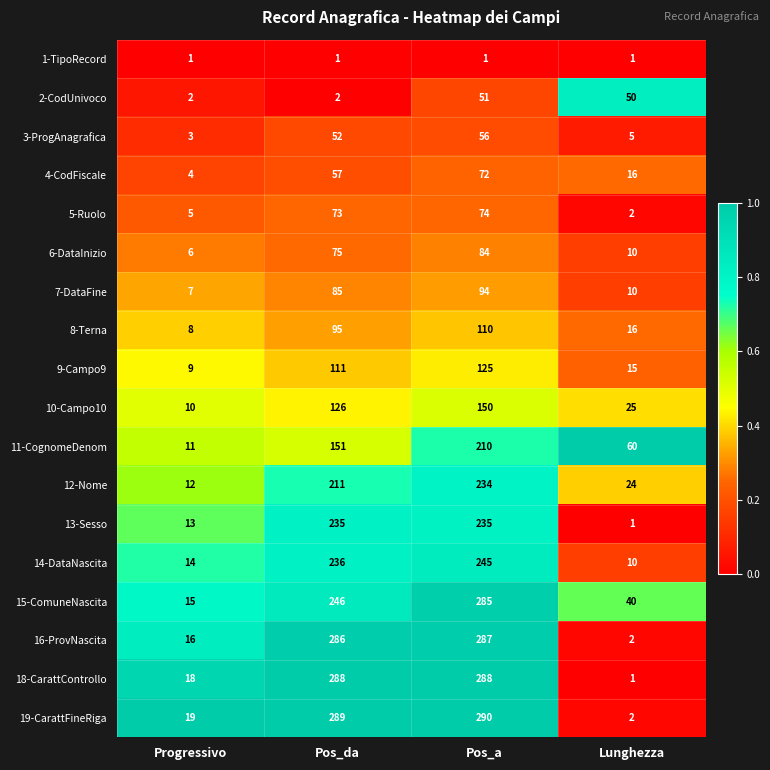

Which series has the largest range (max minus min)?

19-CarattFineRiga